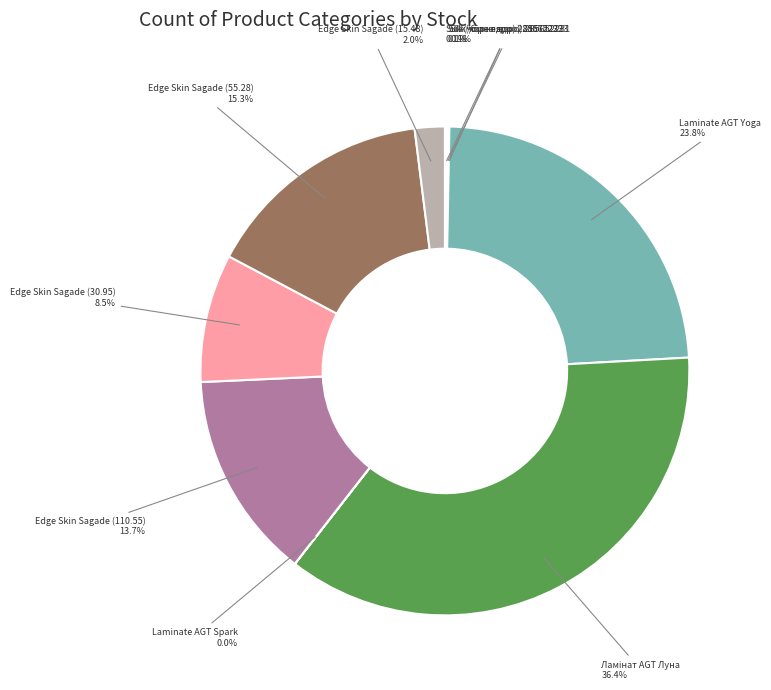

Does any single category account for the majority?

No